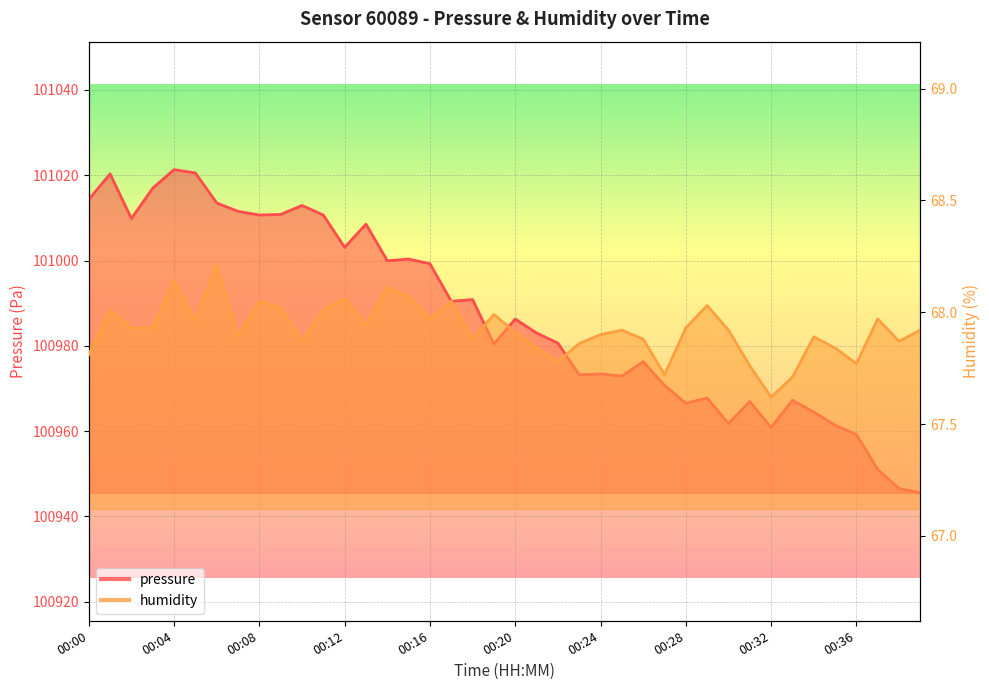

The value of pressure at 00:33 is 100967.2. True or false?

True